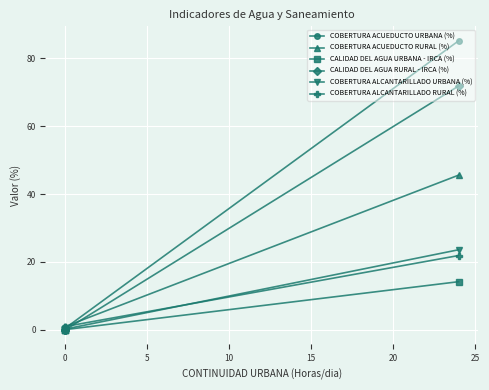

True or false: CALIDAD DEL AGUA URBANA - IRCA (%) and COBERTURA ALCANTARILLADO URBANA (%) cross at least once.

False